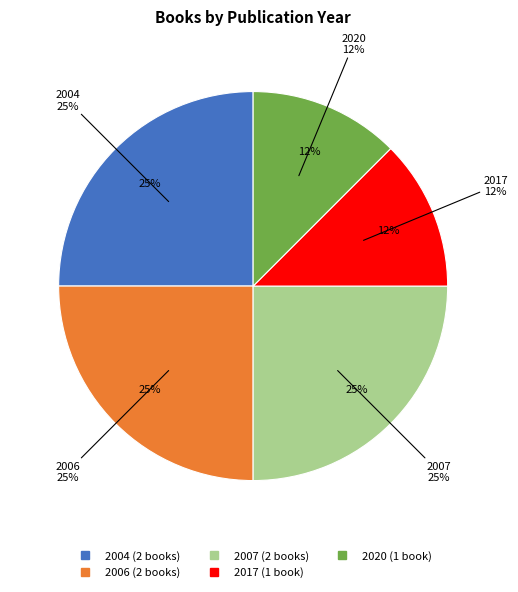

The 1127 slice represents 3% of the pie. True or false?

False